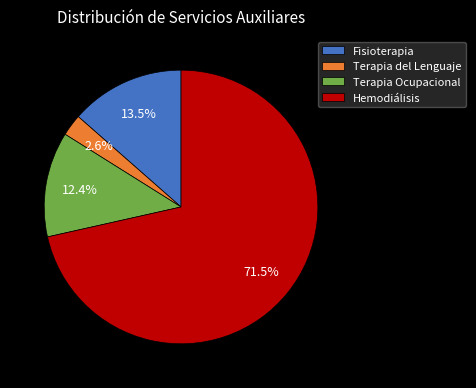

Count the number of slices in the pie.

4